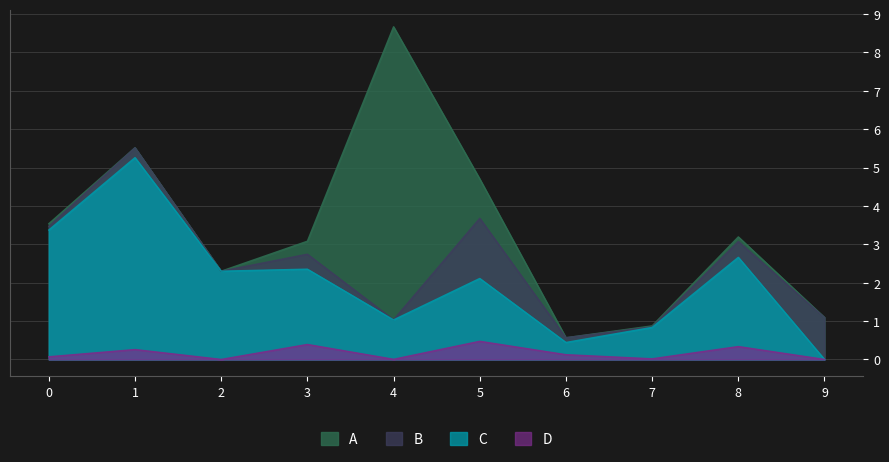

How many interior local valleys does the C series have?

3